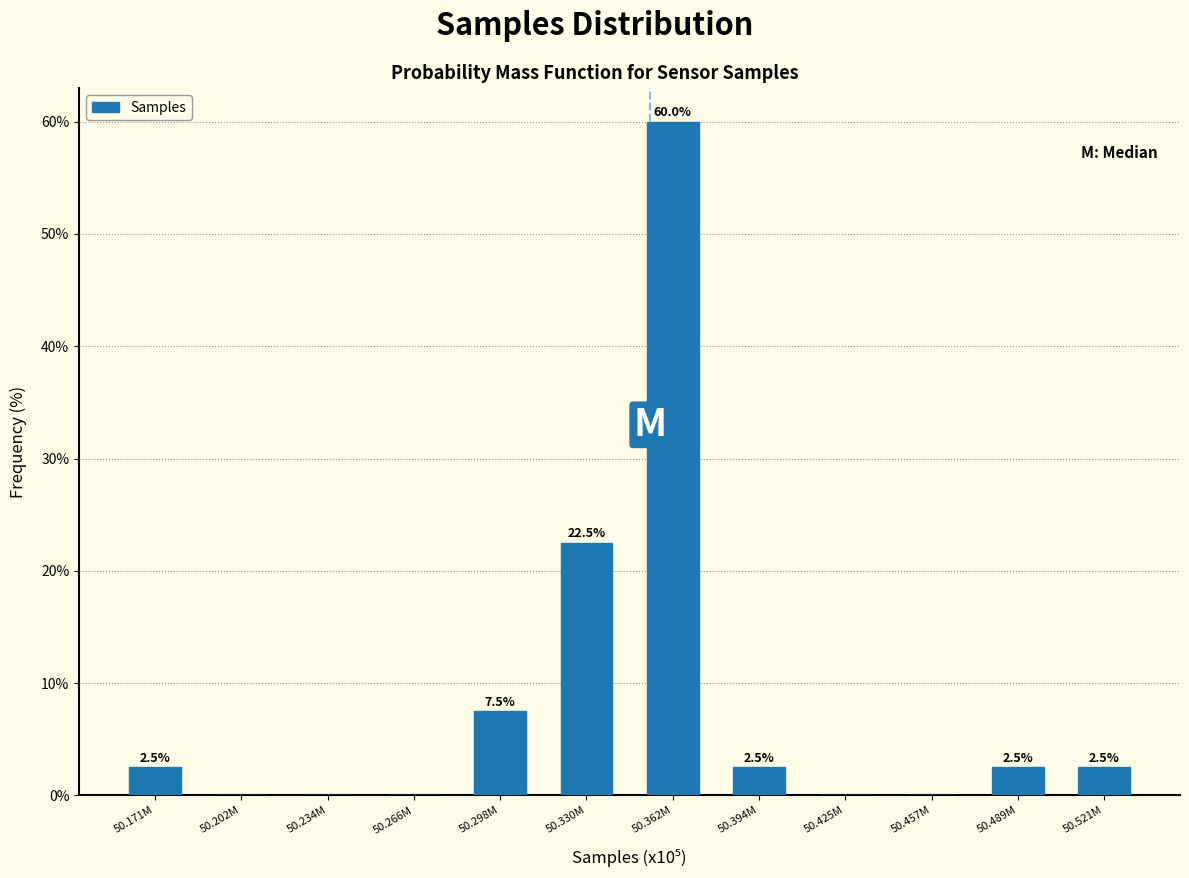

Reading left to right, what are all the values shown in this chart?

50.171M=2.5	50.202M=0.0	50.234M=0.0	50.266M=0.0	50.298M=7.5	50.330M=22.5	50.362M=60.0	50.394M=2.5	50.425M=0.0	50.457M=0.0	50.489M=2.5	50.521M=2.5